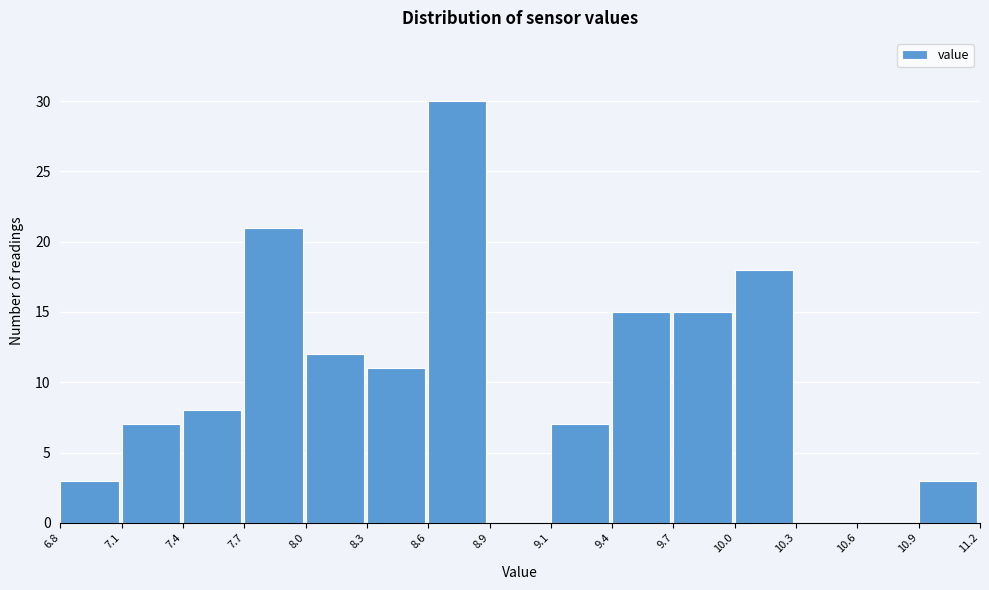

The value at 9.7 is 15. True or false?

True